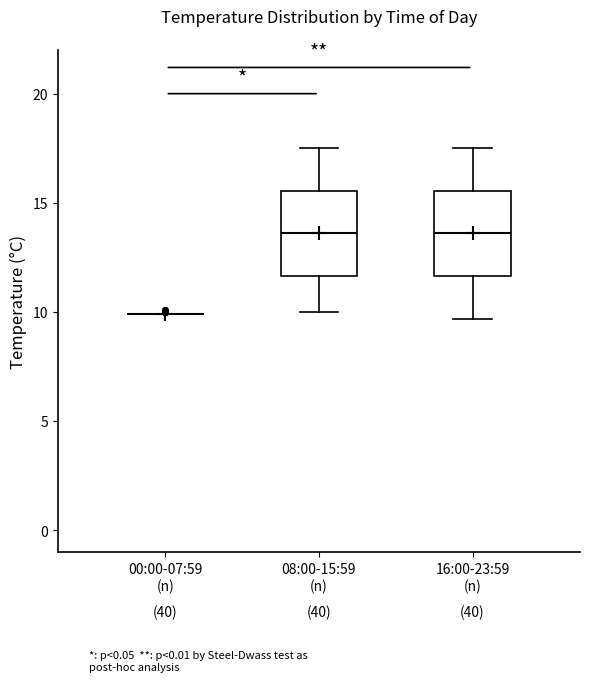

Reading left to right, transcribe this box plot: for each box, give where its median line is, the range the box spans, and where its two whiskers end, as read against the y-axis. The values are not printed on the chart, so give them approximately, as read against the axis.

00:00-07:59: box collapsed to a line at 10.0, whiskers 10.0 to 10.0
08:00-15:59: median 13.5, box 11.5 to 15.5, whiskers 10.0 to 17.5
16:00-23:59: median 13.5, box 11.5 to 15.5, whiskers 9.5 to 17.5